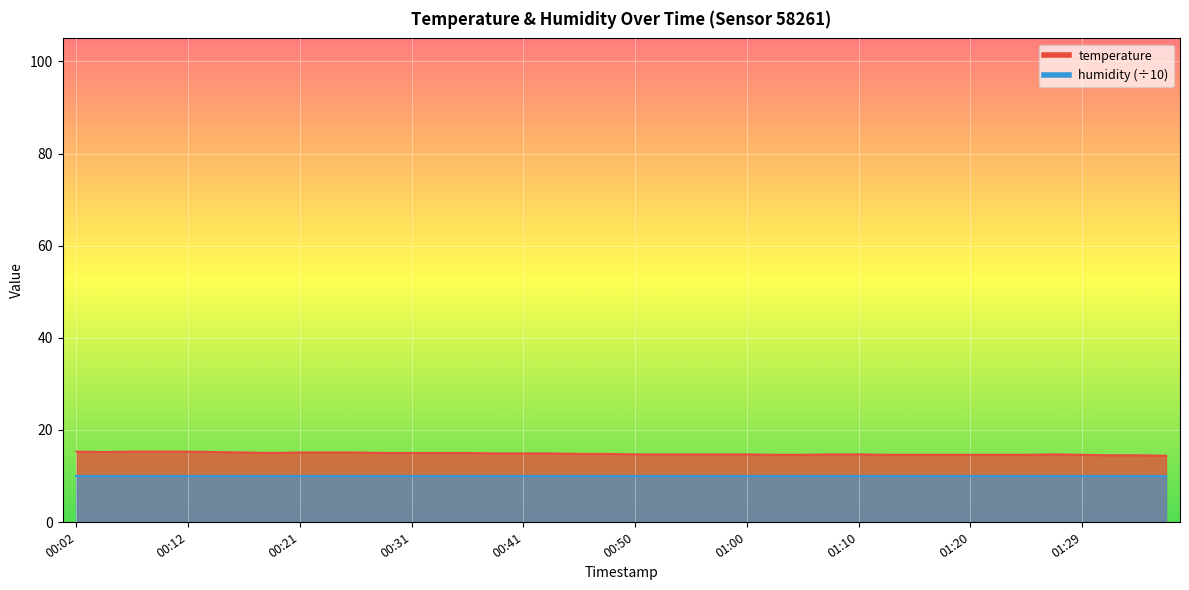

Rank the categories by value from highest to lowest.

00:02, 00:07, 00:09, 00:12, 00:04, 00:14, 00:16, 00:21, 00:24, 00:26, 00:19, 00:29, 00:31, 00:33, 00:36, 00:38, 00:41, 00:43, 00:46, 00:48, 00:50, 00:53, 00:55, 00:58, 01:00, 01:08, 01:10, 01:27, 01:03, 01:05, 01:12, 01:15, 01:17, 01:20, 01:22, 01:25, 01:29, 01:32, 01:34, 01:37